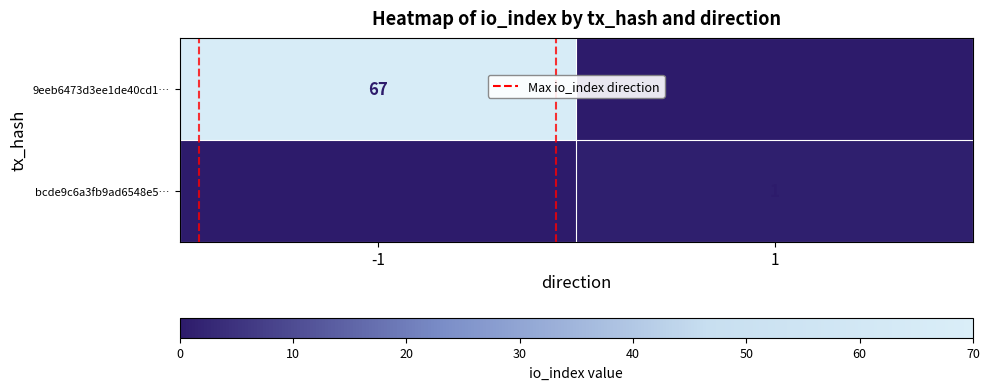

Is it true that 9eeb6473d3ee1de40cd1… equals 67 at -1?

True